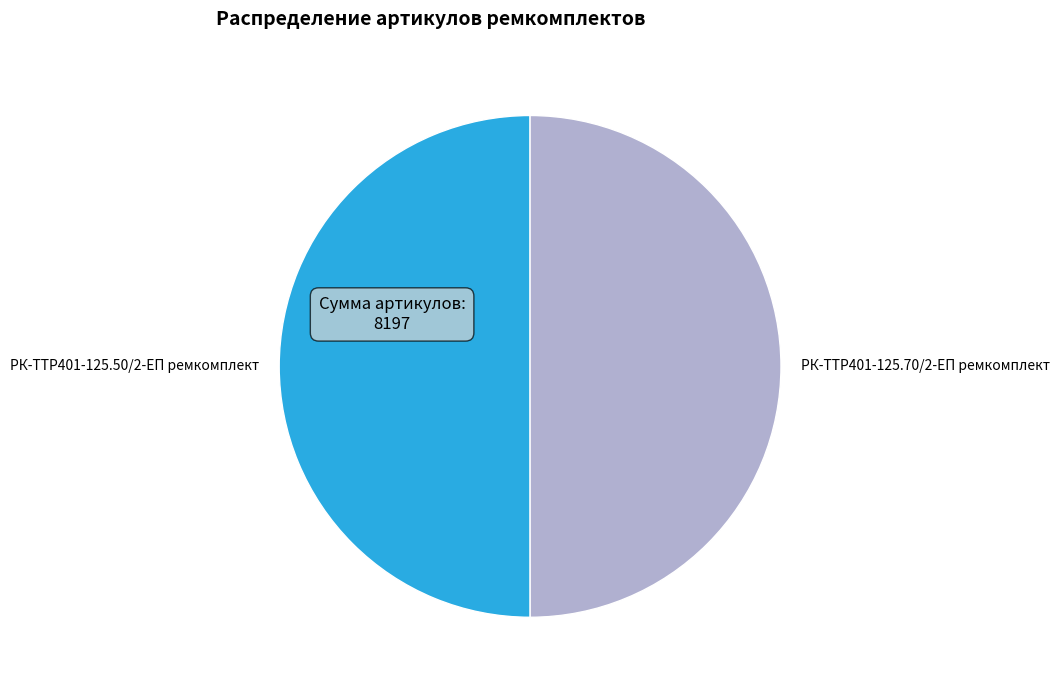

True or false: РК-TTР401-125.70/2-ЕП ремкомплект accounts for 63% of the total.

False